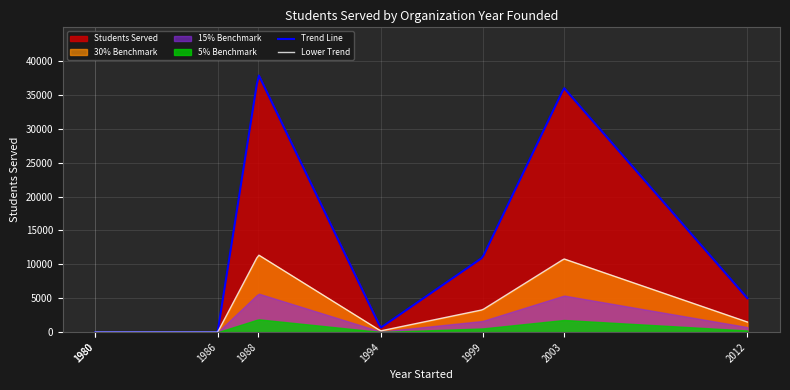

What is the highest value of the Lower Trend series?

11350.0